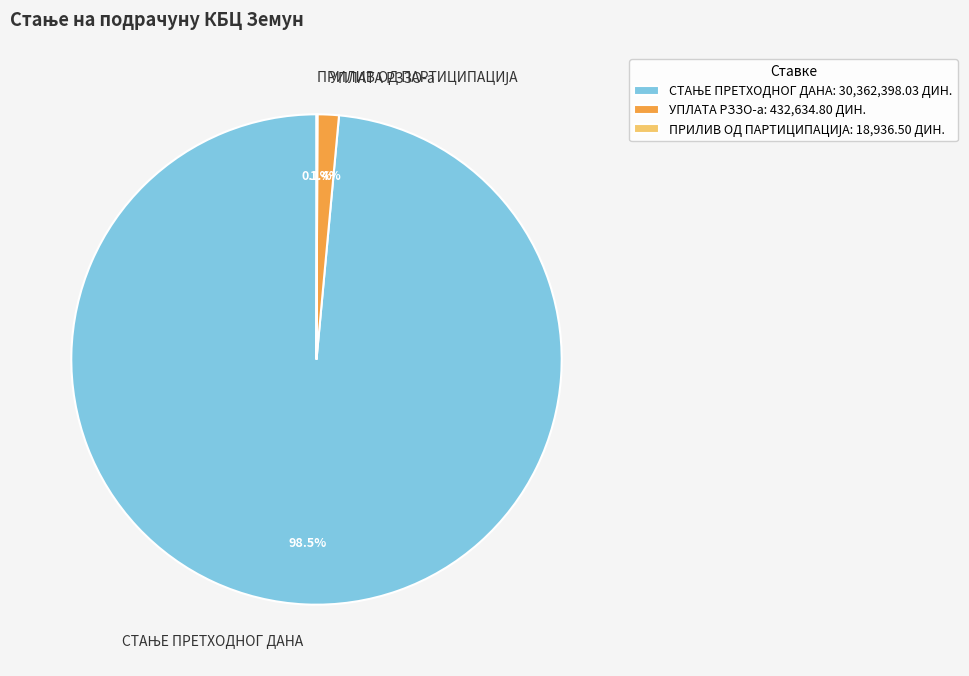

Does УПЛАТА РЗЗО-а represent more than half of the total?

No